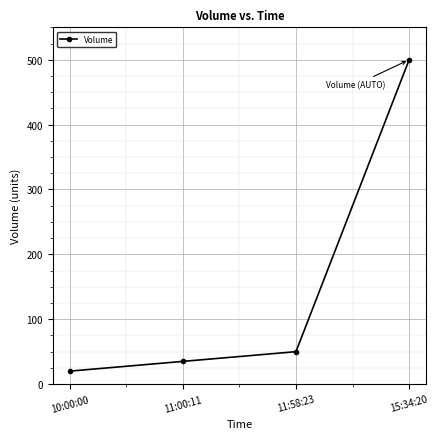

Rank the categories by value from highest to lowest.

15:34:20, 11:58:23, 11:00:11, 10:00:00